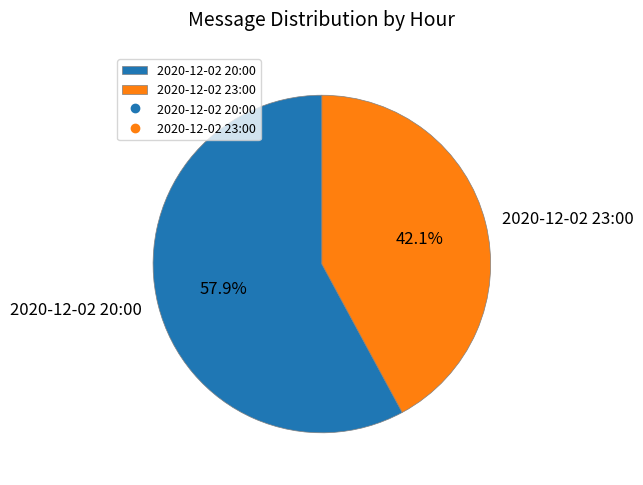

True or false: 2020-12-02 23:00 accounts for 29% of the total.

False